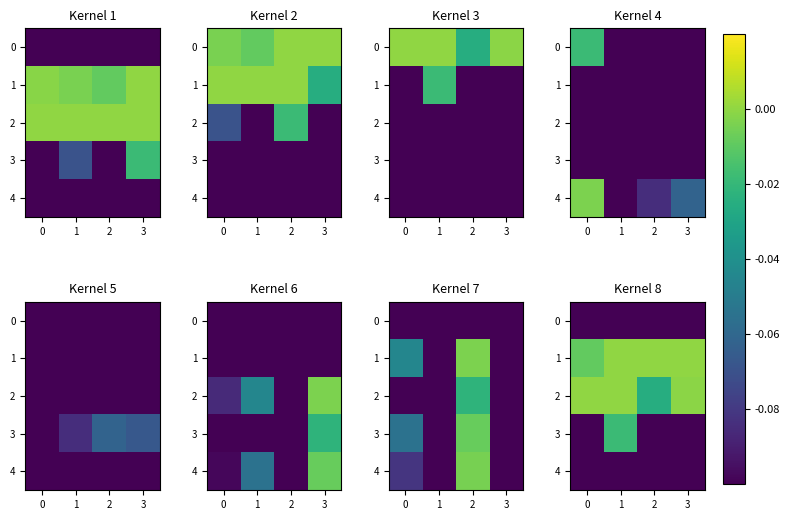

What is the total value across all series at 3?

-1.7